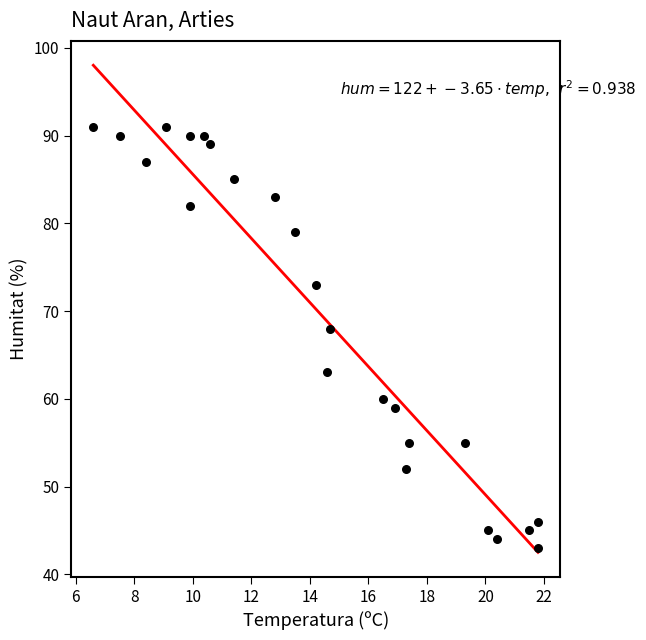

What is the range of Y values (max minus min)?

48